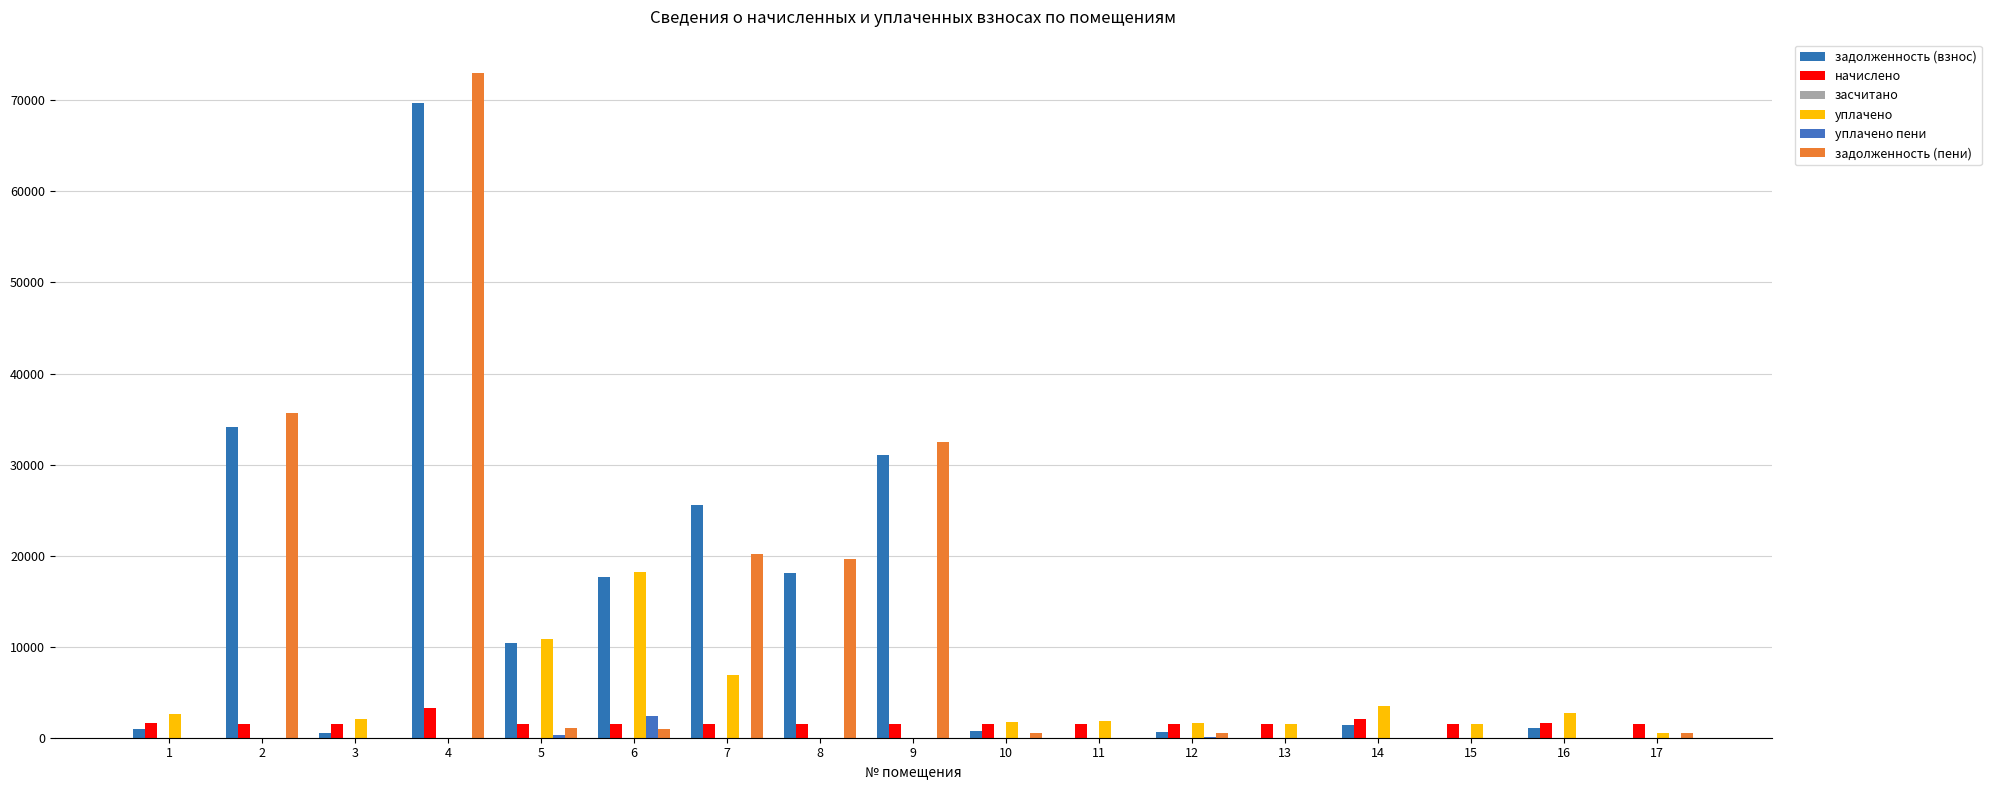

How many data points does each series have?

17